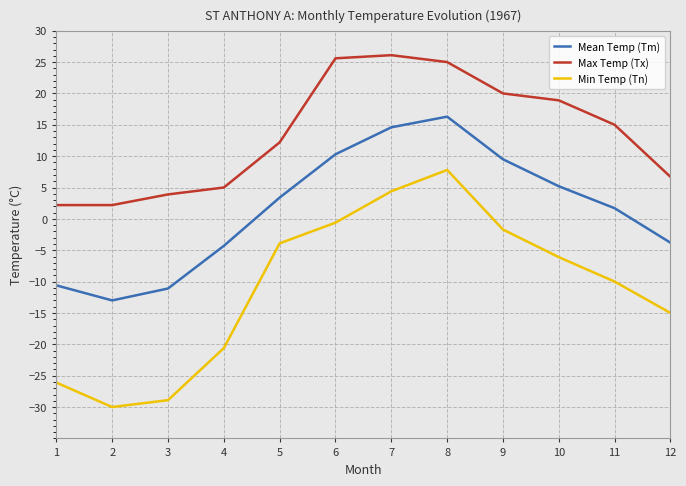

What is the difference between the Max Temp (Tx) values at 7 and 3?

22.2